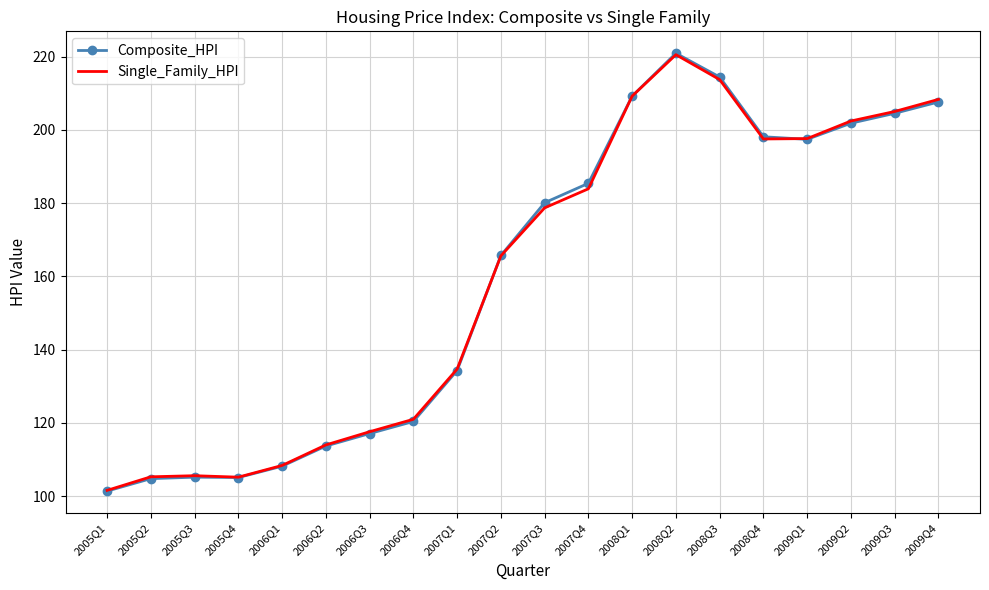

The value of Single_Family_HPI at 2007Q1 is 28.9. True or false?

False